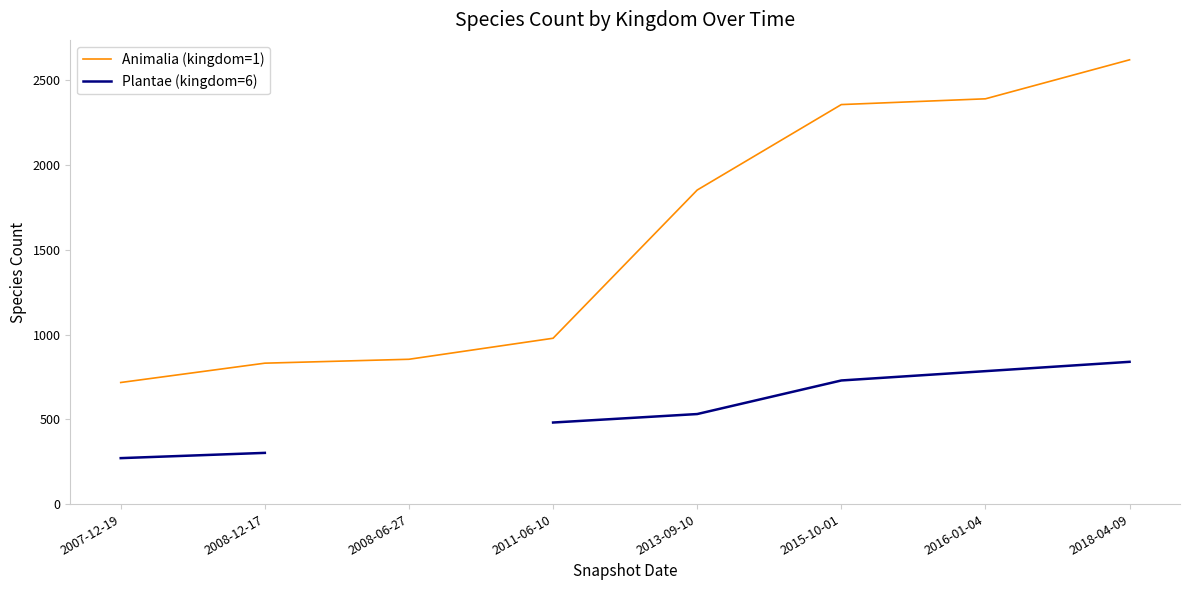

Which series has the largest range (max minus min)?

Animalia (kingdom=1)